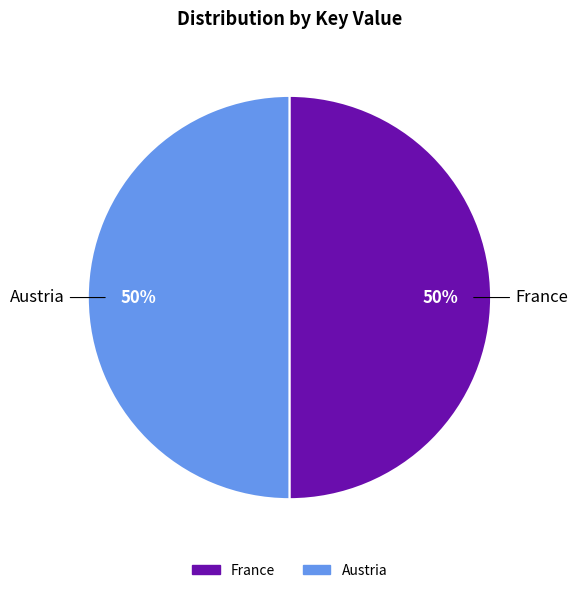

What is the ratio of the value at France to the value at Austria?

1.0